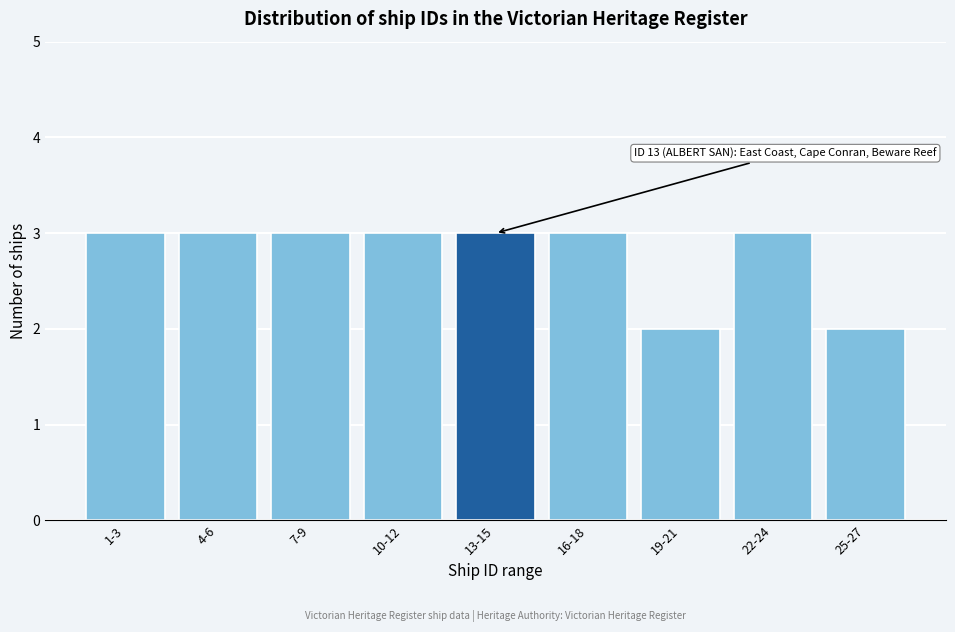

Reading left to right, list all the values displayed in this chart.

3	3	3	3	3	3	2	3	2